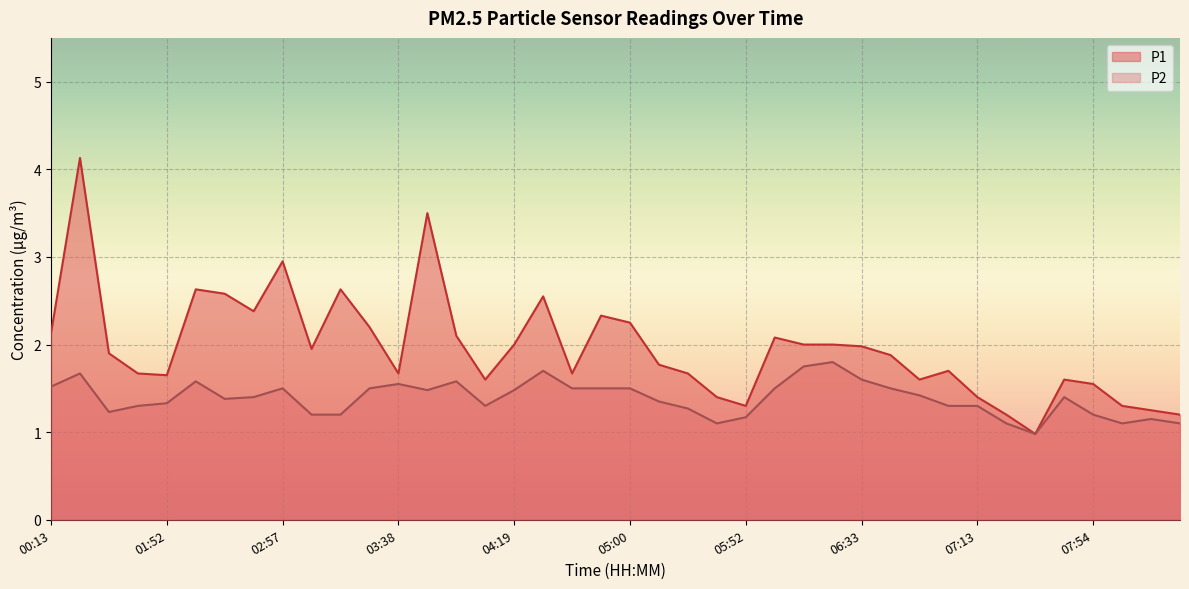

Where is P1 nearest to the value 2?

04:19